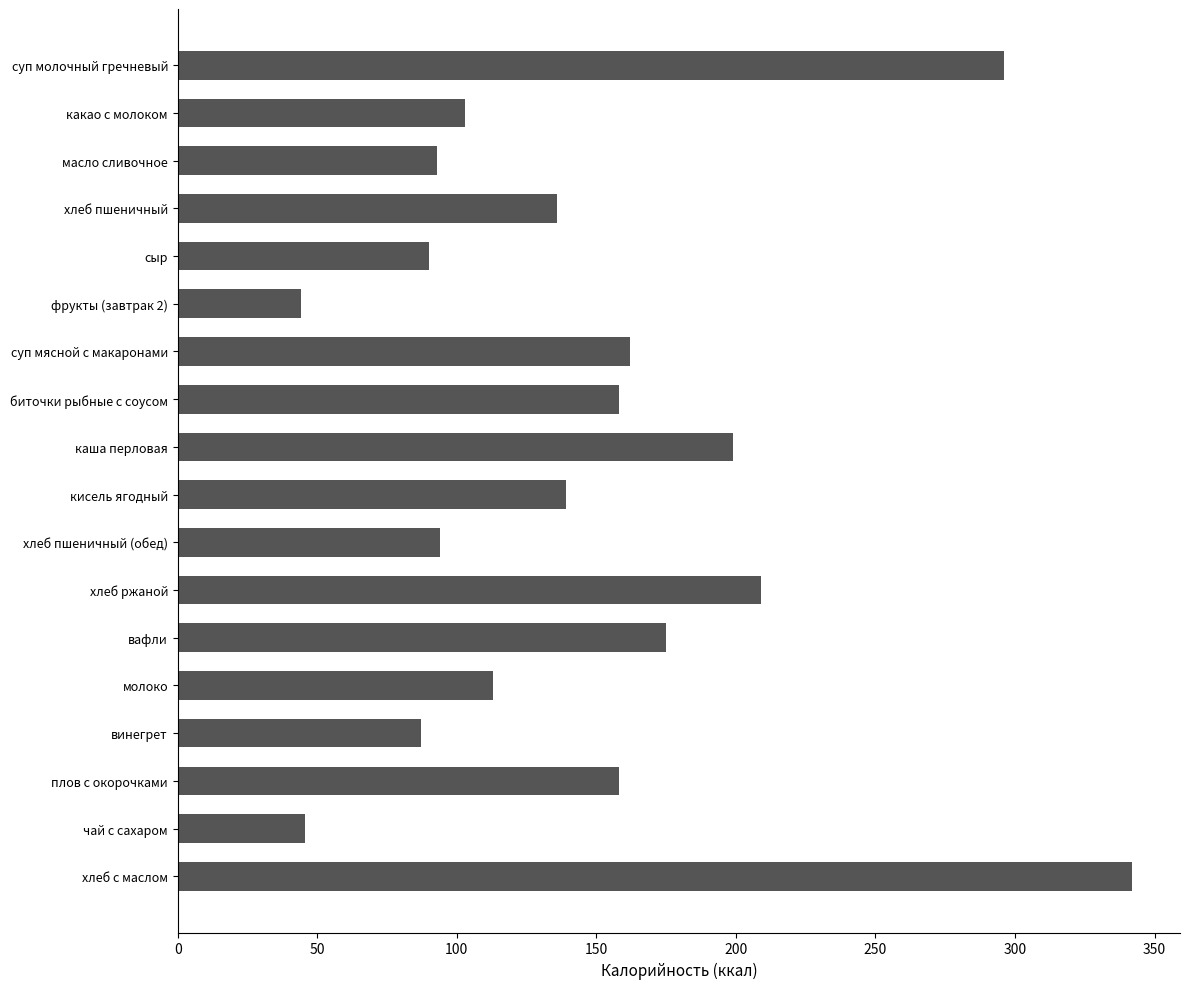

What is the approximate value at хлеб ржаной?

208.8